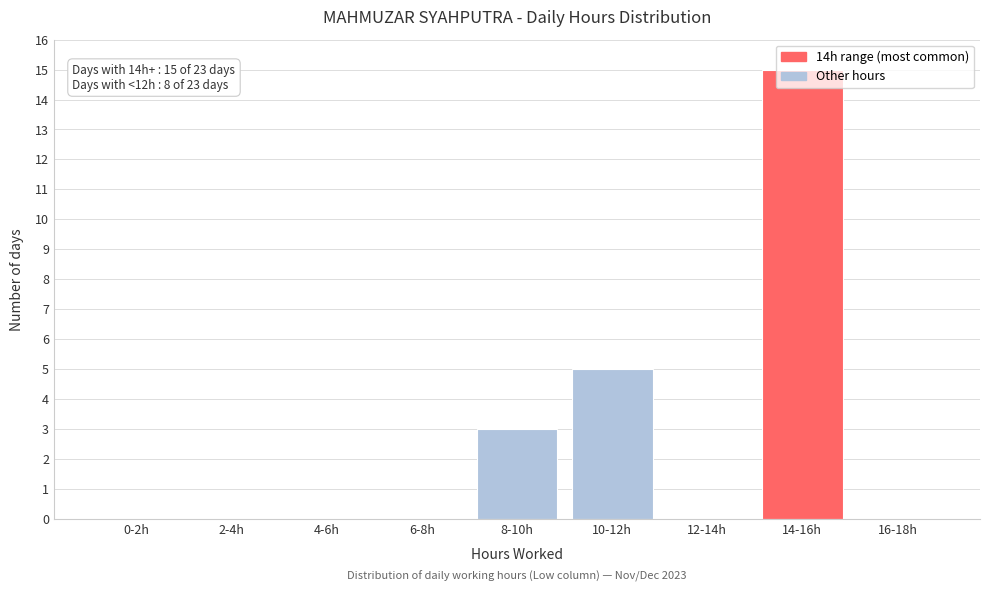

At which category does the chart reach its peak across all series?

14-16h